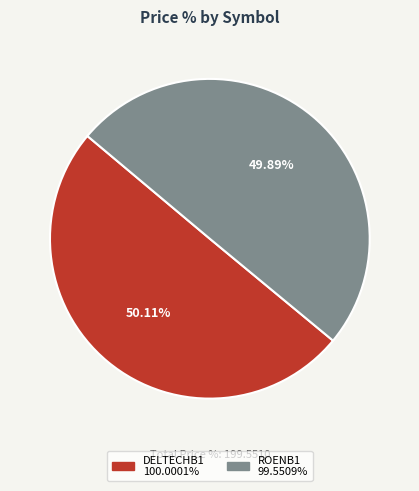

True or false: DELTECHB1 accounts for 50% of the total.

True